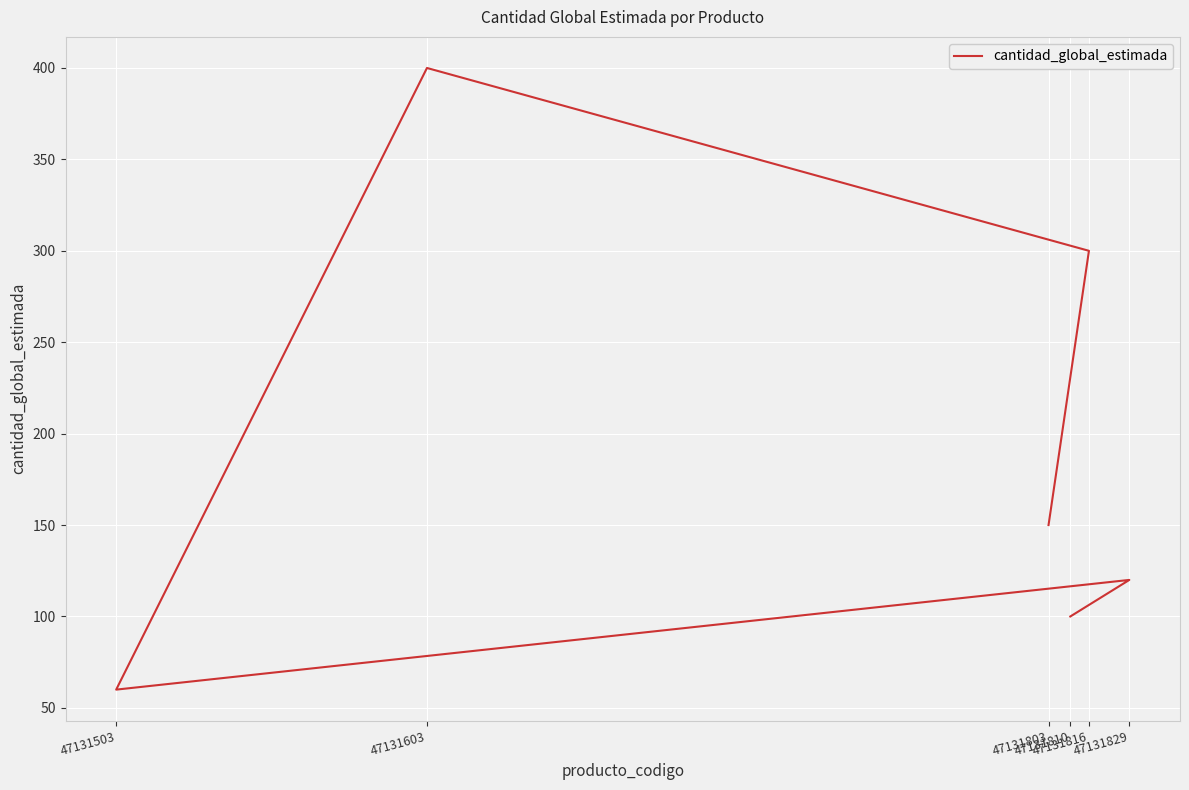

The chart shows a value of 120 at 47131829. True or false?

True